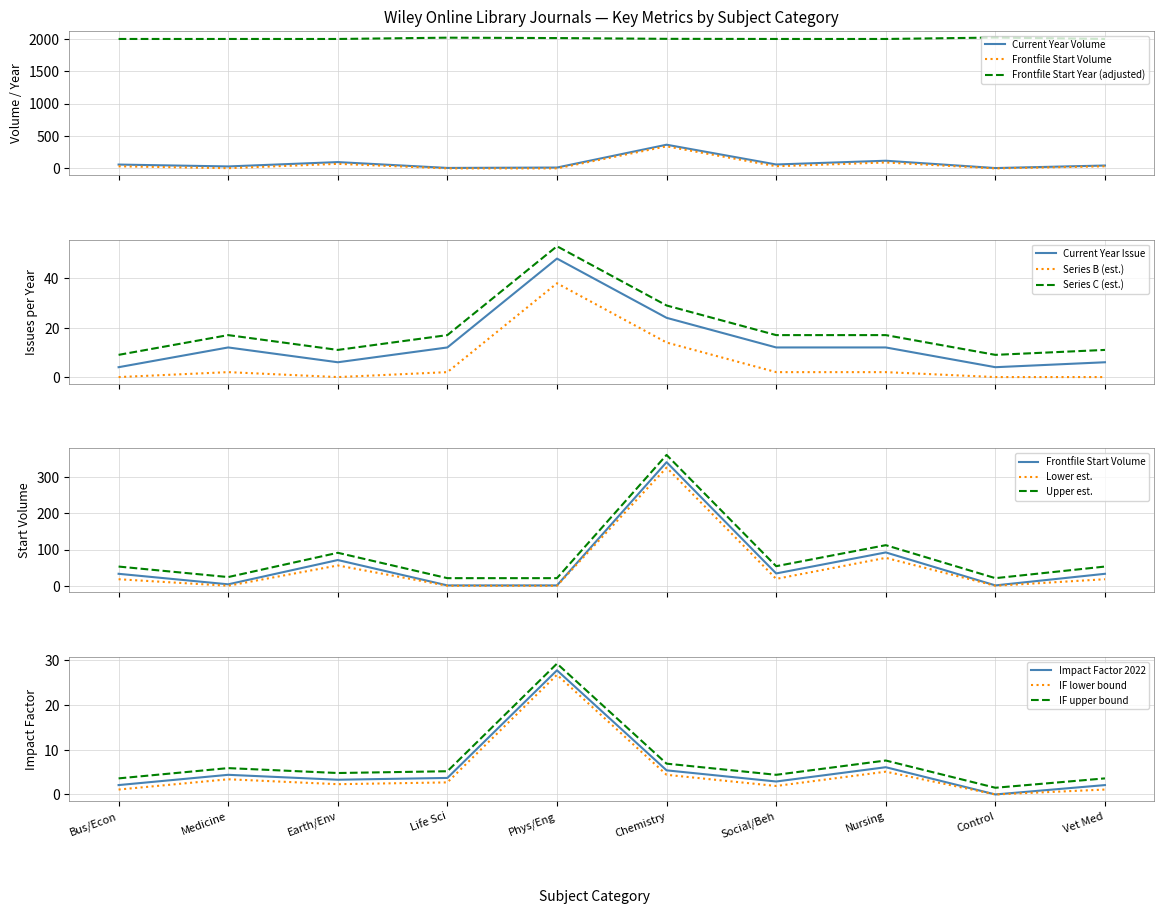

How many interior local valleys does the Current Year Issue series have?

2